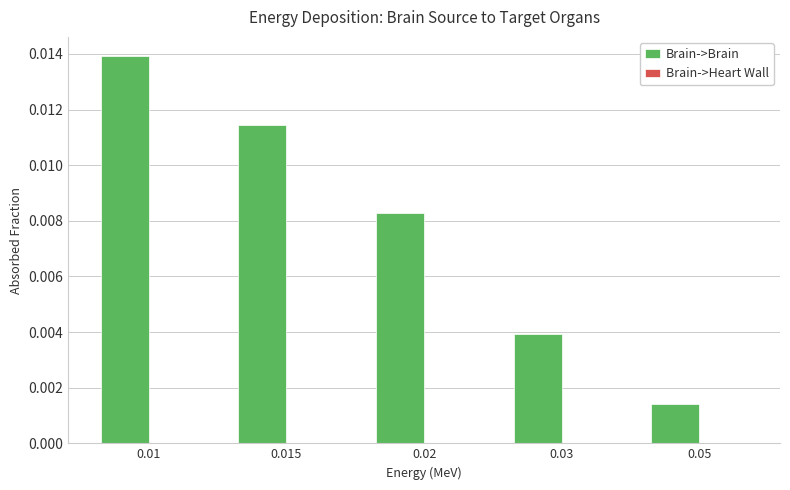

Between 0.02 and 0.05, which series saw the biggest shift?

Brain->Brain